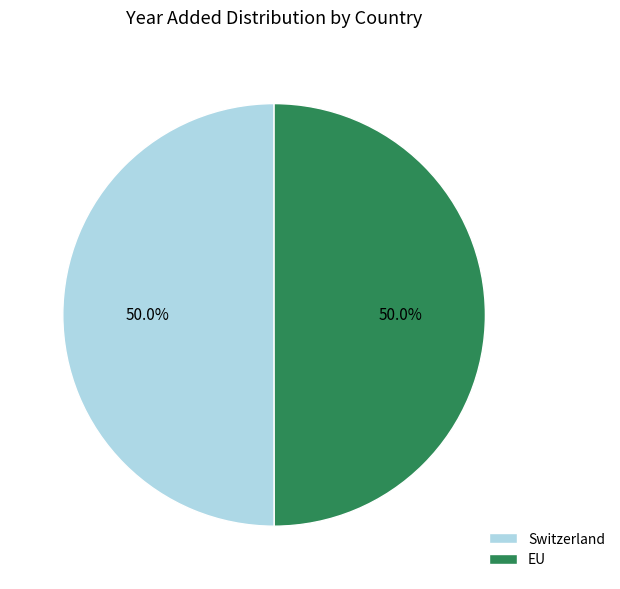

To the nearest percent, what portion does EU represent?

50%